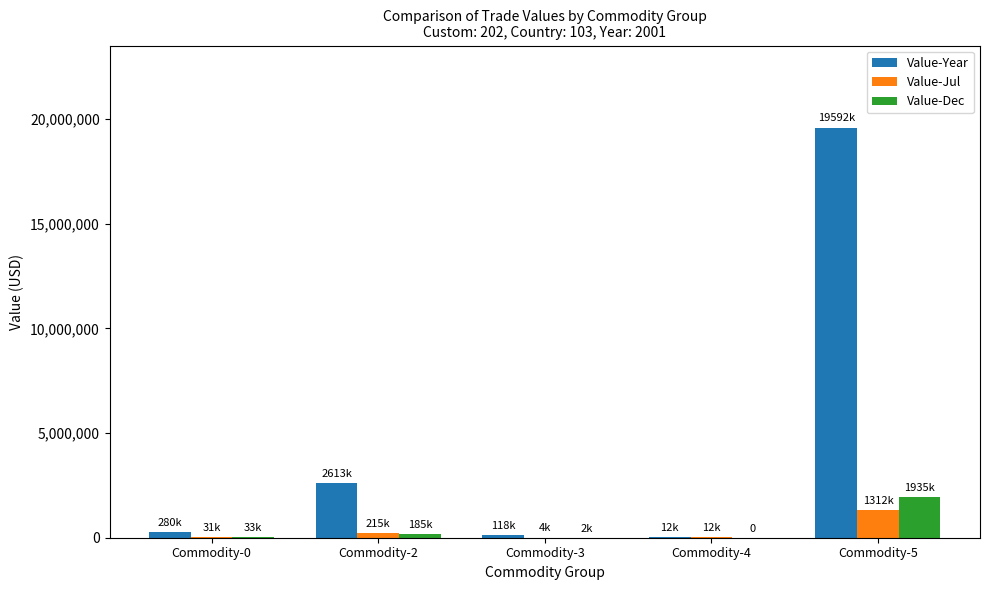

What is the total value across all series at Commodity-0?

345910